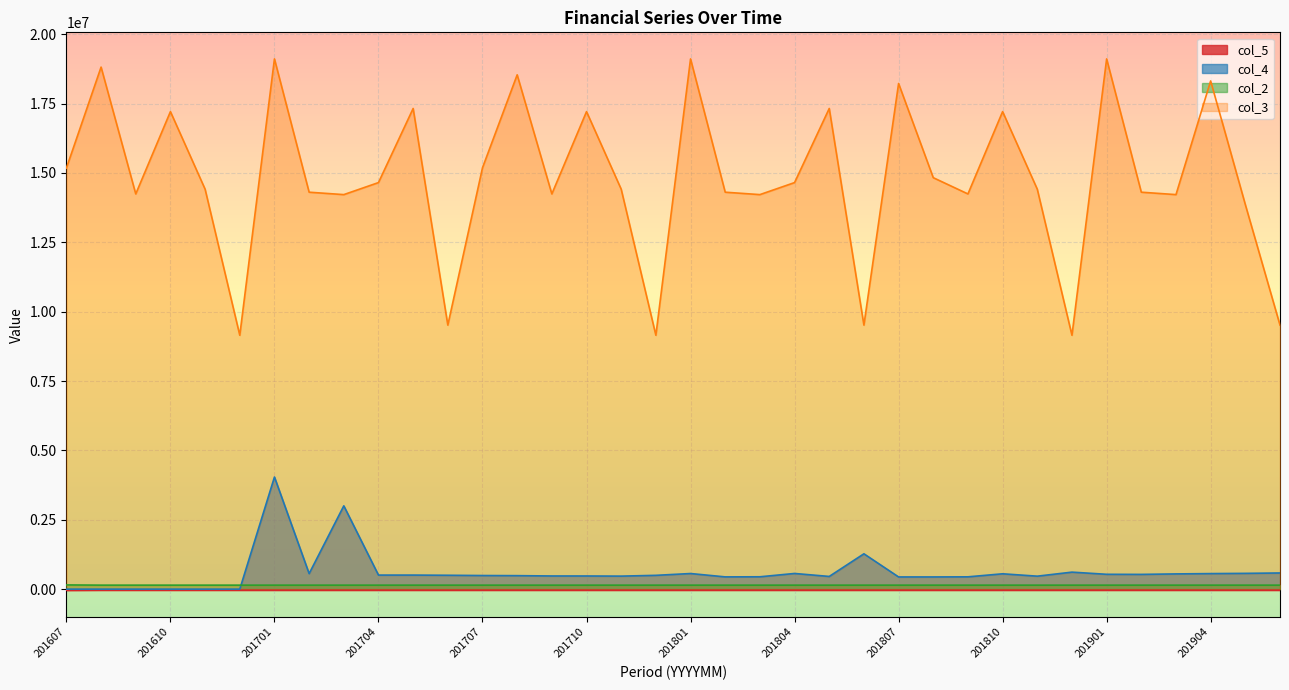

Where is col_3 nearest to the value 14131167?

201703